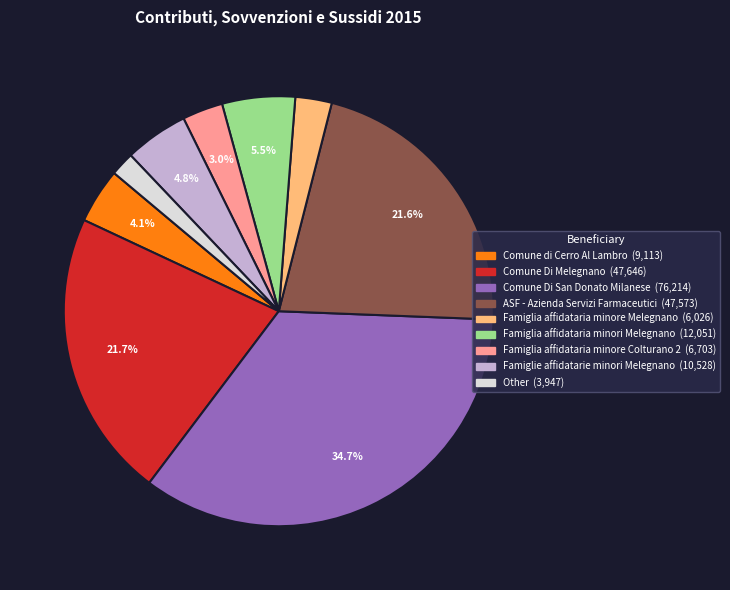

How many slices are in this pie chart?

9